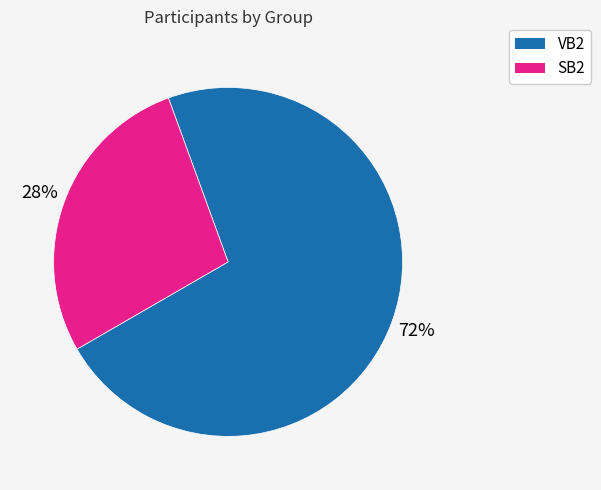

What is the majority slice?

VB2